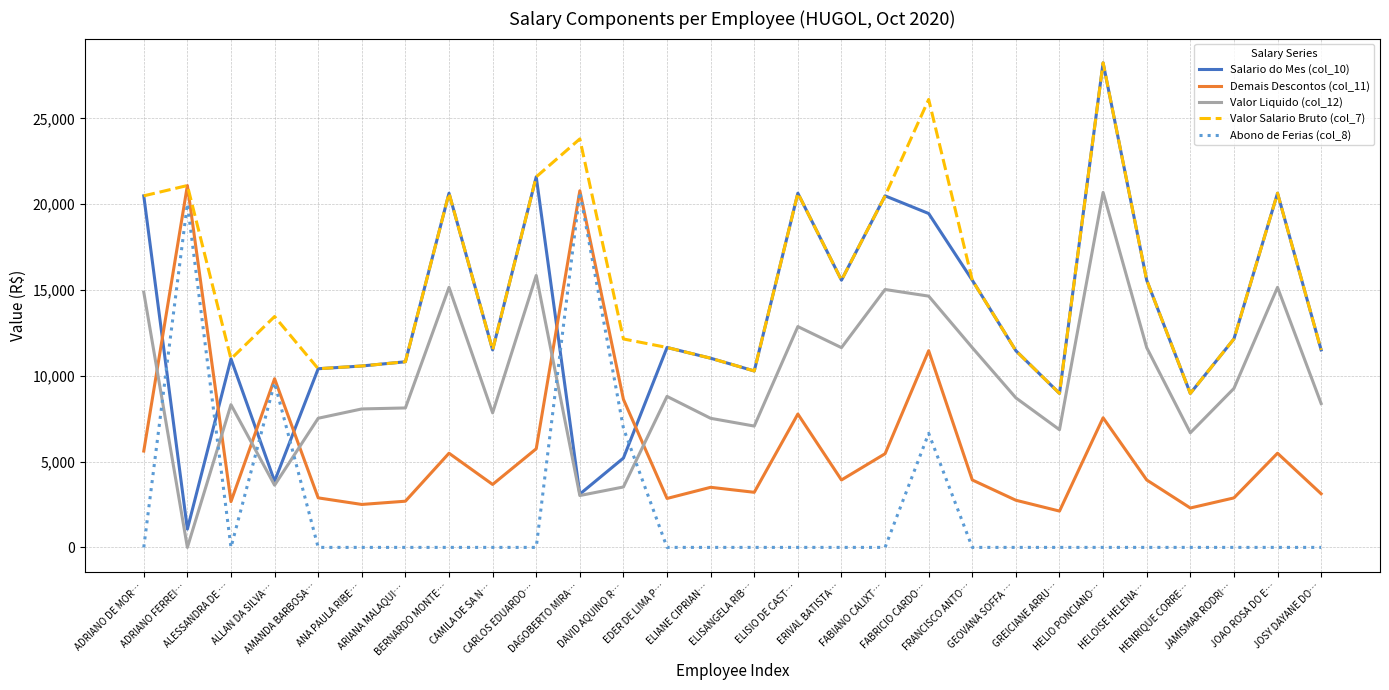

Which series has the largest range (max minus min)?

Salario do Mes (col_10)